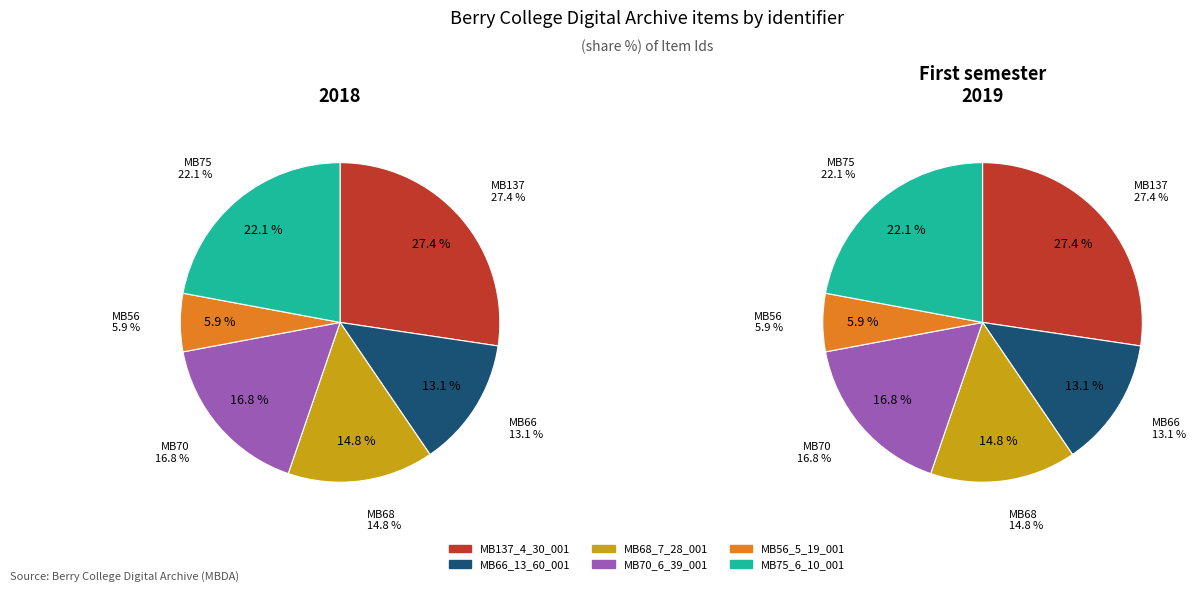

Is the sum of MB75_6_10_001 and MB70_6_39_001 greater than half?

No